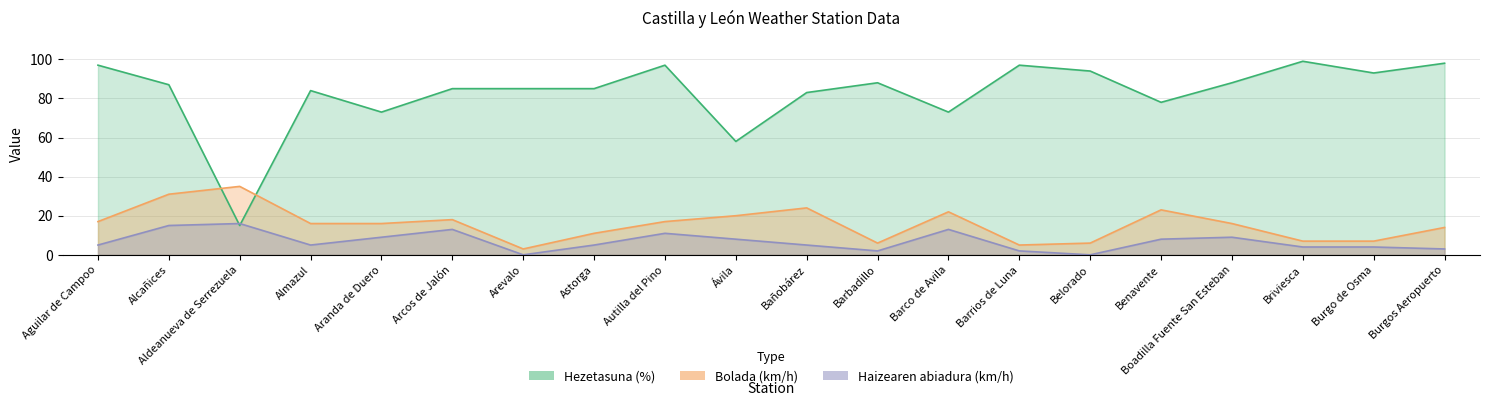

What is the label of the 4th point from the right?

Boadilla Fuente San Esteban